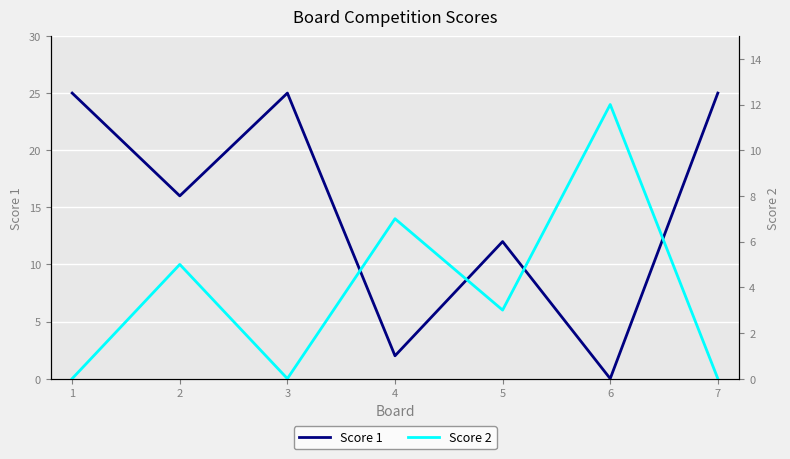

Rank the series by their average value, from lowest to highest.

Score 2, Score 1